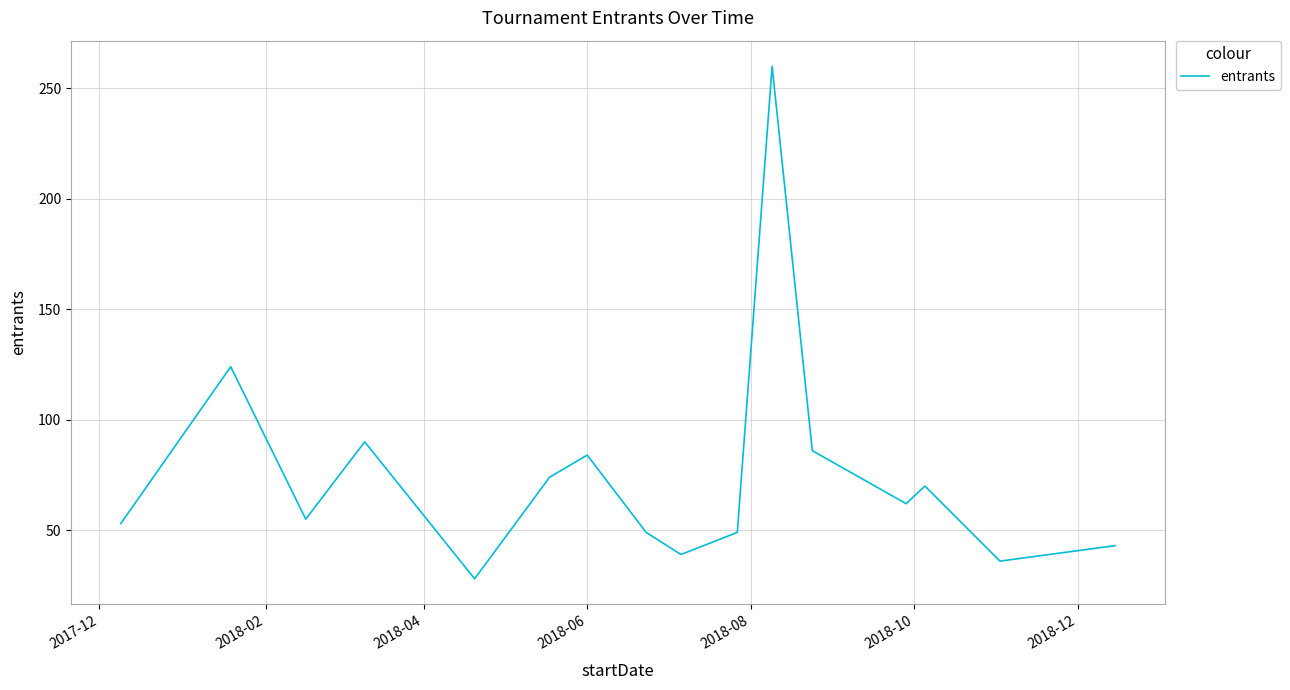

What is the difference between the maximum and minimum values?

232